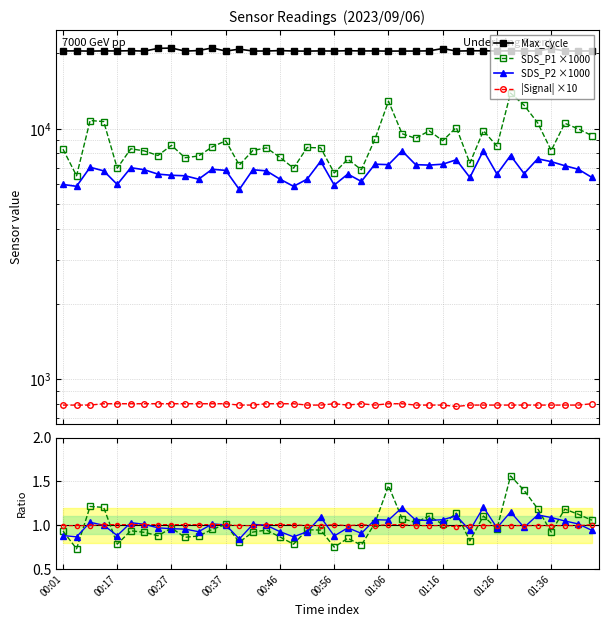

Reading right to left, transcribe all the data shown in this chart.

SDS_P1: 9400	10000	10530	8200	10570	12430	13900	8530	9830	7300	10130	8970	9830	9170	9570	12900	9100	6870	7570	6670	8400	8430	6970	7700	8400	8200	7170	8970	8470	7800	7670	8600	7830	8170	8330	6970	10700	10800	6500	8300
SDS_P2: 6400	6900	7130	7400	7600	6630	7830	6600	8200	6400	7530	7230	7170	7200	8170	7200	7230	6170	6600	5970	7430	6300	5900	6300	6800	6870	5730	6830	6900	6300	6500	6530	6600	6870	7000	6000	6800	7030	5900	6000
Signal: 800	790	790	790	790	790	790	790	790	790	780	790	790	790	800	800	790	800	790	800	790	790	800	800	800	790	790	800	800	800	800	800	800	800	800	800	800	790	790	790
Max_cycle: 20470	20464	20464	20921	20481	20470	20504	20460	20507	20497	20450	20934	20489	20456	20458	20445	20477	20472	20516	20453	20482	20446	20458	20537	20465	20457	20816	20453	21047	20545	20446	21025	20958	20442	20521	20468	20485	20445	20482	20474